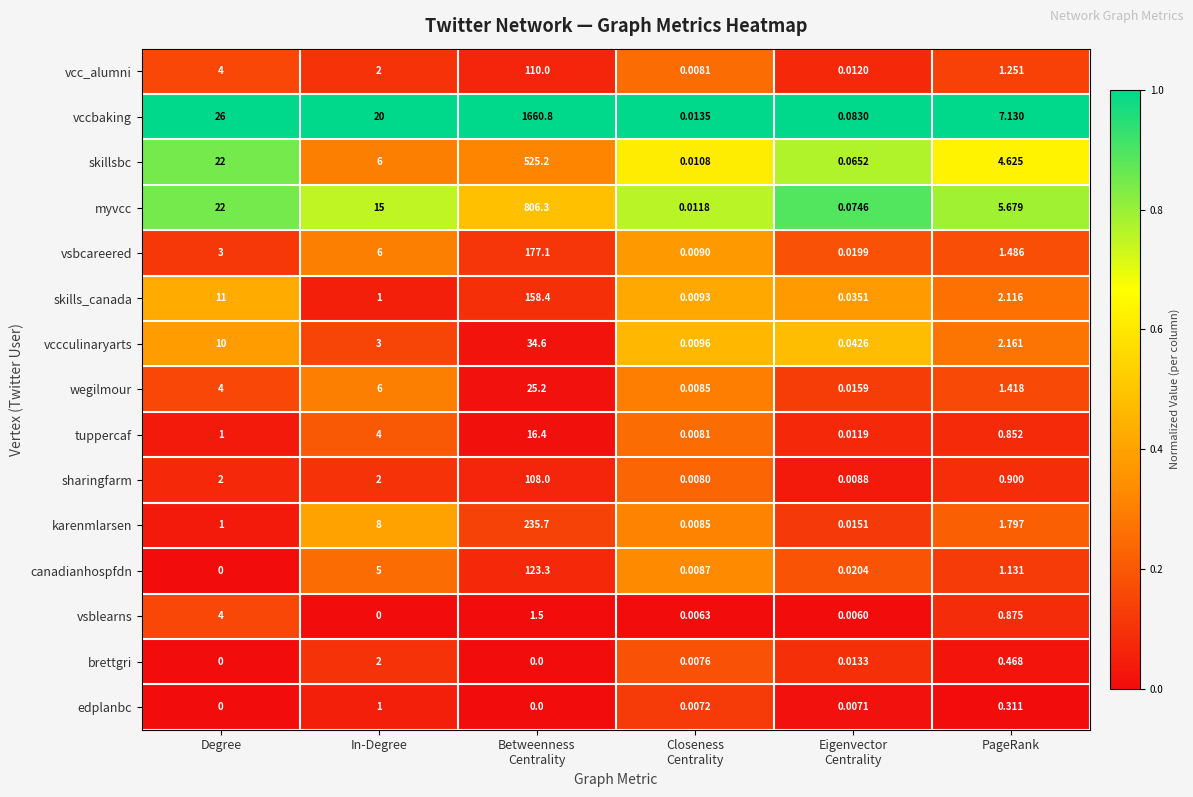

At which label does vsblearns reach its minimum?

In-Degree